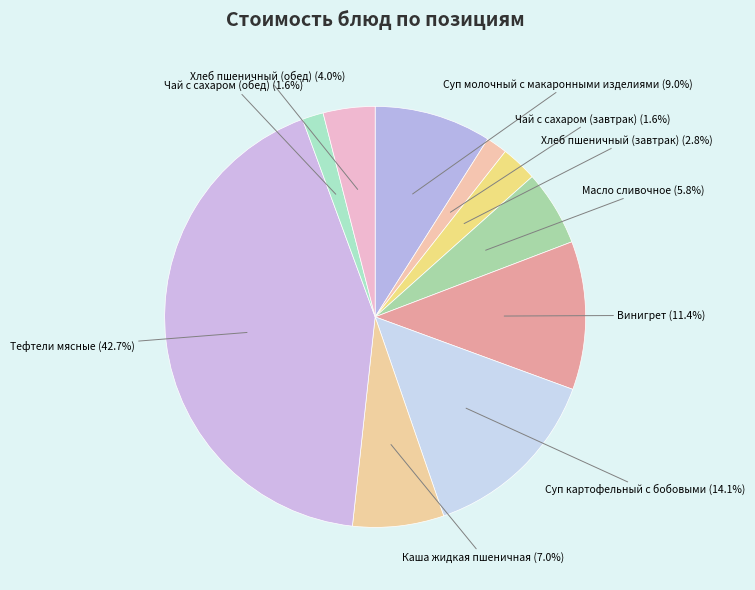

Combined, do Чай с сахаром (завтрак) and Хлеб пшеничный (обед) account for over 50%?

No